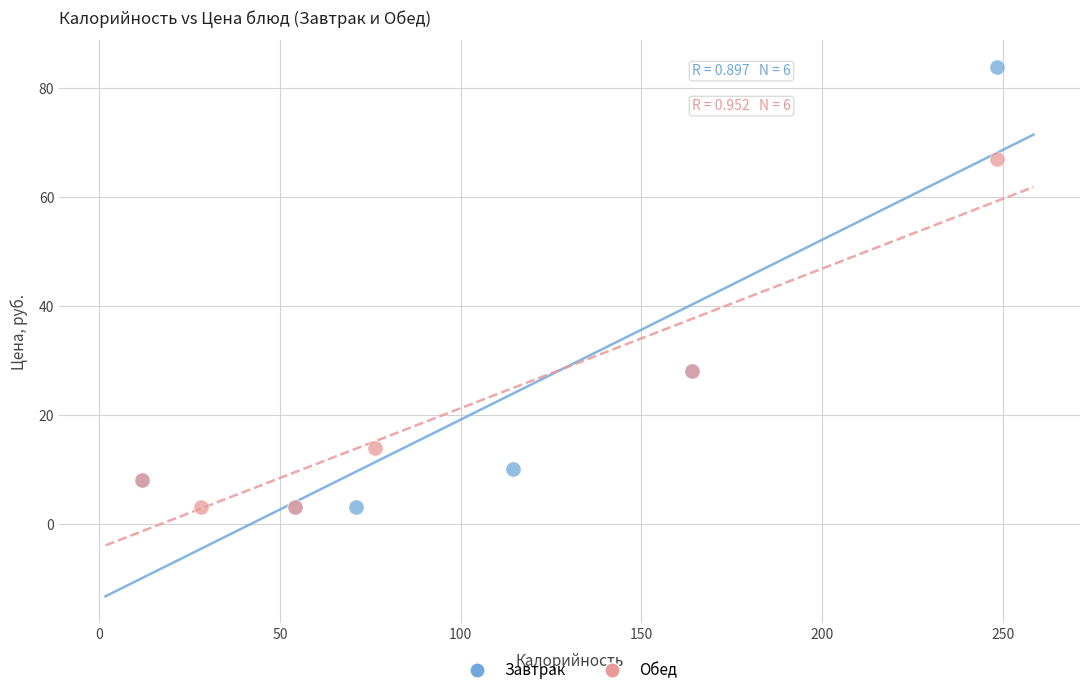

Which series reaches the maximum Y coordinate?

Завтрак